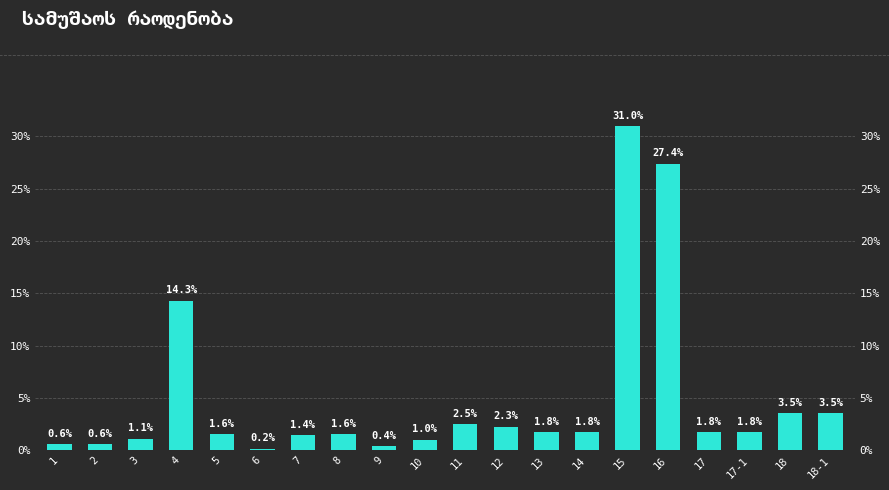

What is the label of the 2nd bar from the left?

2